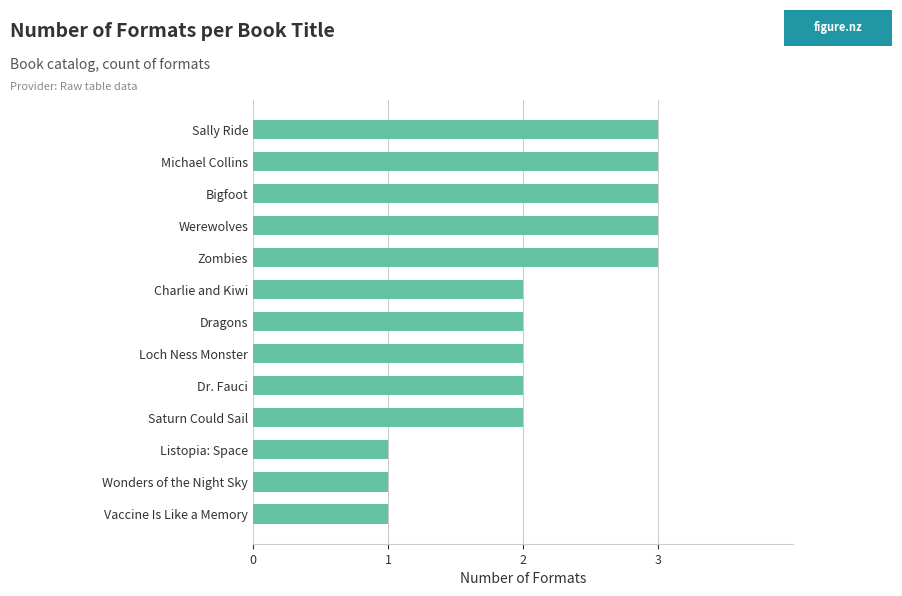

Approximately how many times larger is the value at Michael Collins compared to Loch Ness Monster?

1.5